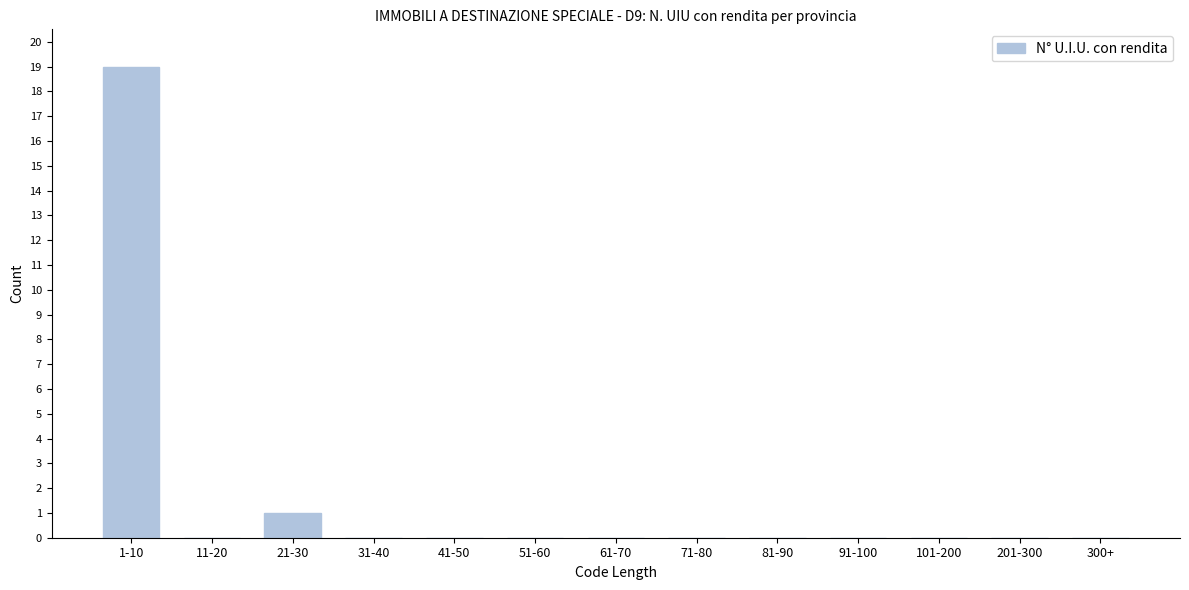

Reading right to left, extract all data points from this chart.

300+=0	201-300=0	101-200=0	91-100=0	81-90=0	71-80=0	61-70=0	51-60=0	41-50=0	31-40=0	21-30=1	11-20=0	1-10=19